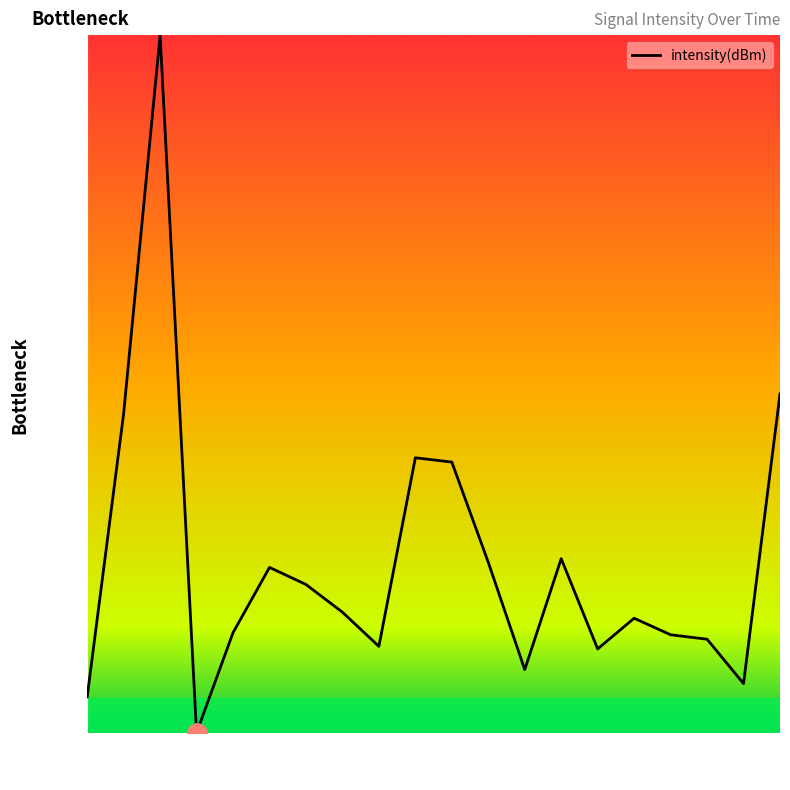

What is the difference between the maximum and minimum values?

100.0